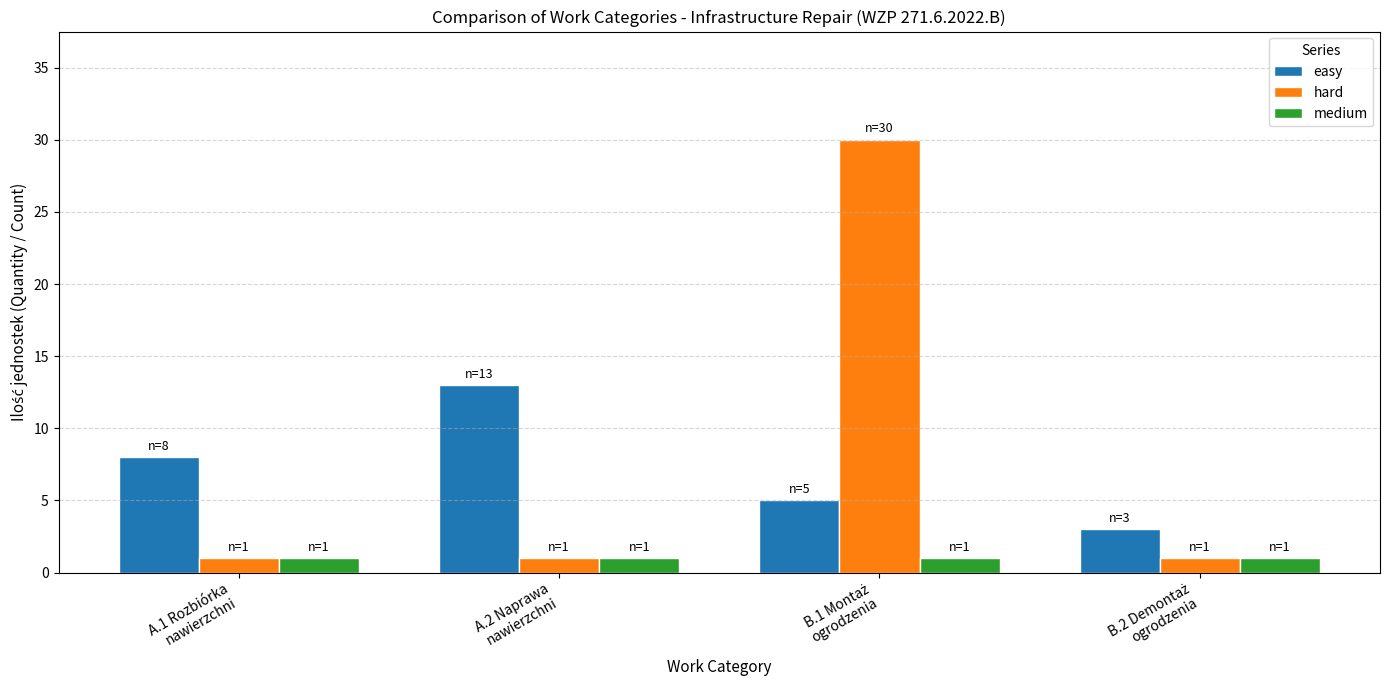

What is the average value of the medium series?

1